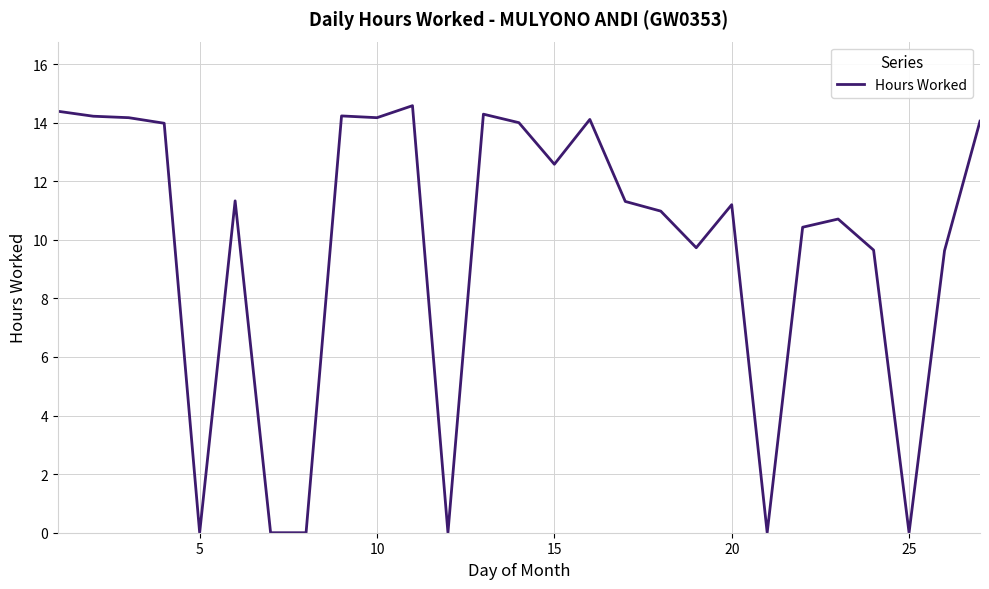

How many lines are shown in the chart?

1